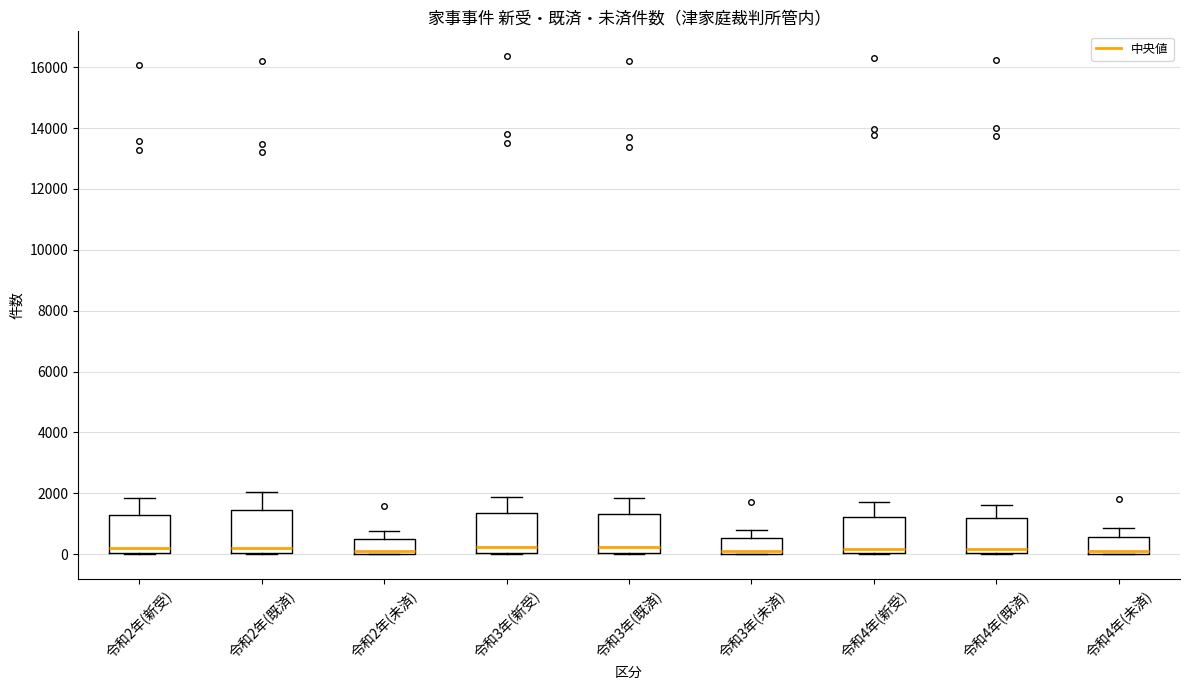

Reading left to right, read every box against the y-axis: the position of its median line, the range the box covers, and the ends of its whiskers. The values are not printed on the chart, so give them approximately, as read against the axis.

令和2年(新受): median 200, box 0 to 1400, whiskers 0 to 1800
令和2年(既済): median 200, box 0 to 1400, whiskers 0 to 2000
令和2年(未済): median 200, box 0 to 600, whiskers 0 to 800
令和3年(新受): median 200, box 0 to 1400, whiskers 0 to 1800
令和3年(既済): median 200, box 0 to 1400, whiskers 0 to 1800
令和3年(未済): median 200, box 0 to 600, whiskers 0 to 800
令和4年(新受): median 200, box 0 to 1200, whiskers 0 to 1800
令和4年(既済): median 200, box 0 to 1200, whiskers 0 to 1600
令和4年(未済): median 200, box 0 to 600, whiskers 0 to 800